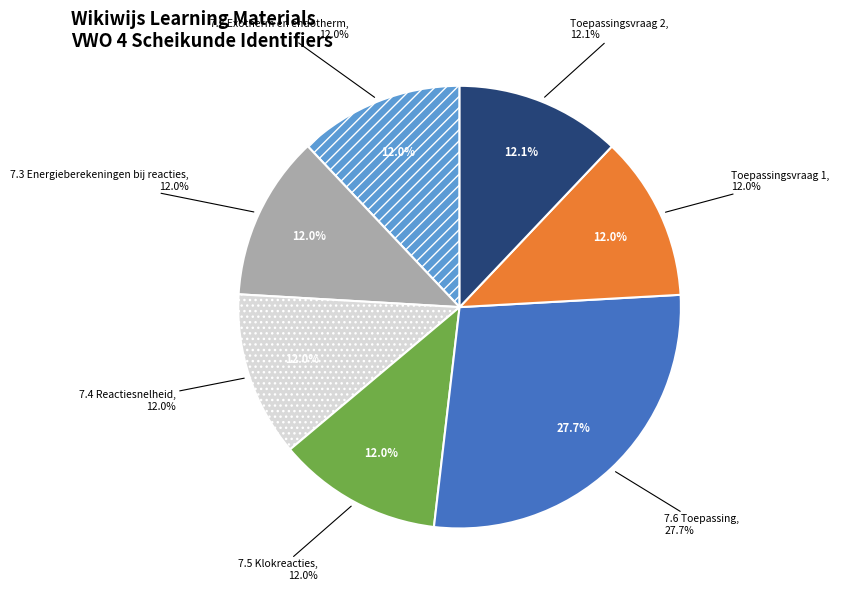

What percentage is the Toepassingsvraag 2 slice, to the nearest percent?

12%